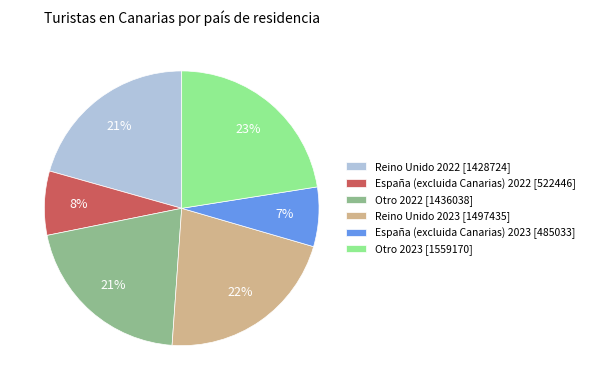

Combined, do Otro 2022 [1436038] and España (excluida Canarias) 2022 [522446] account for over 50%?

No